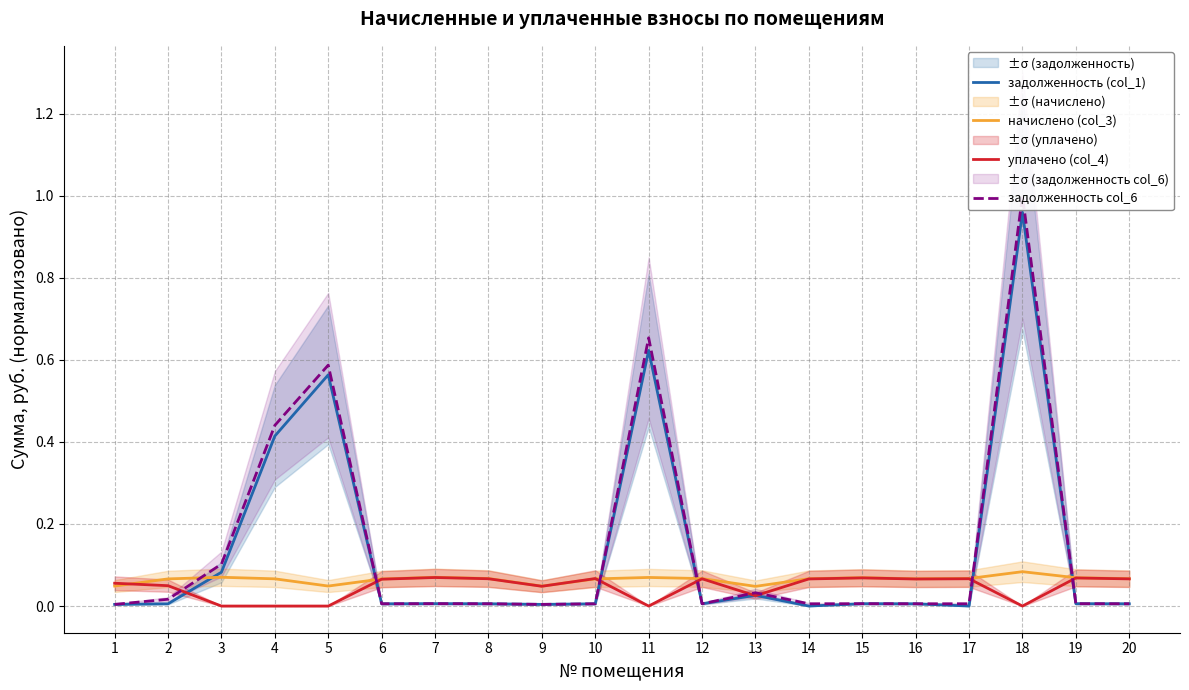

In задолженность col_6, how many points are higher than both neighbors (excluding endpoints)?

6